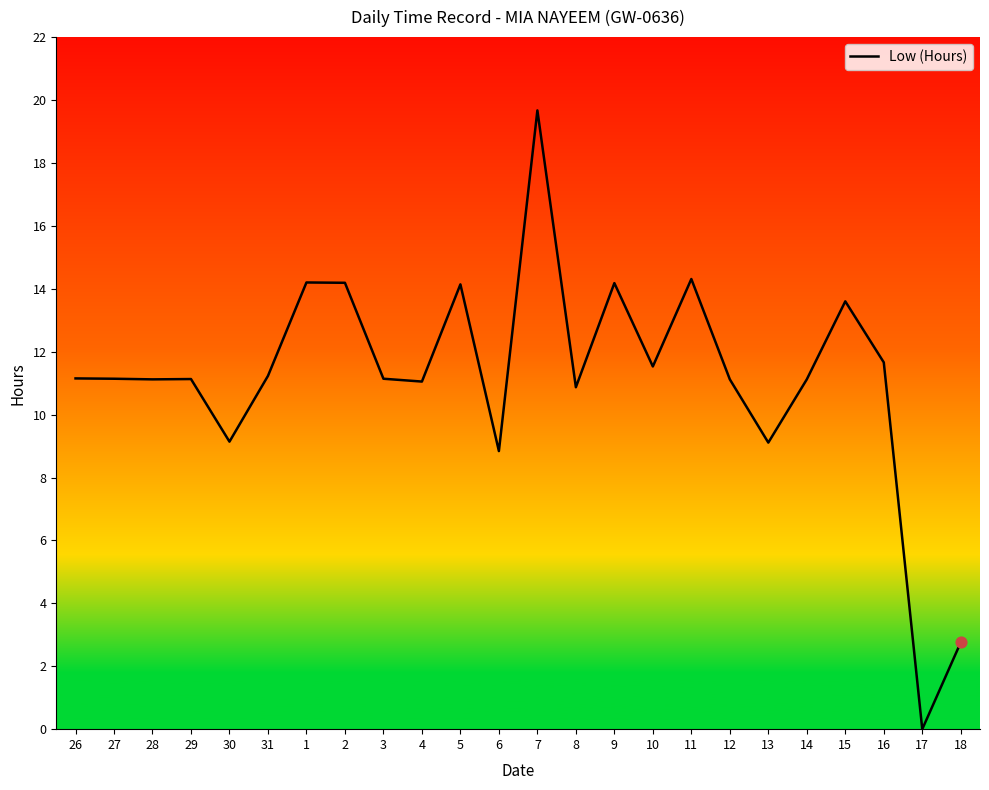

What is the change in value from 28 to 15?

+2.5